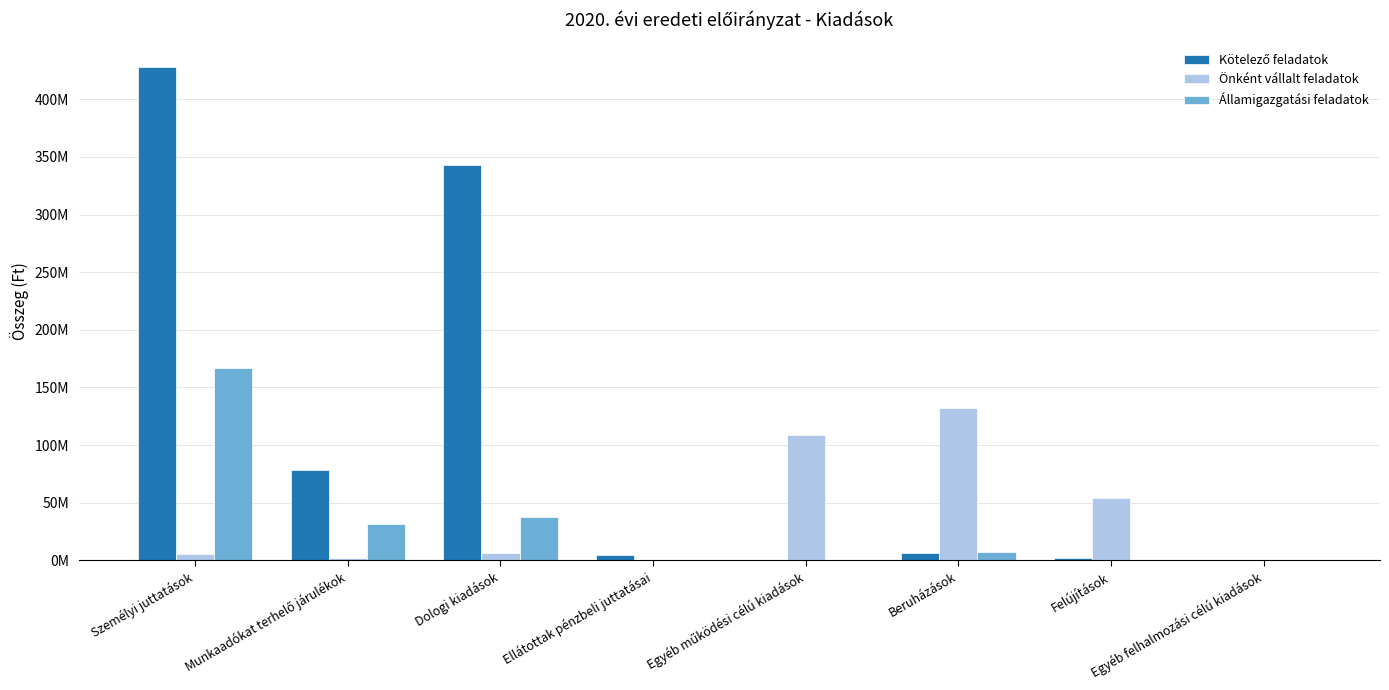

What is the sum of all Önként vállalt feladatok values?

309063036